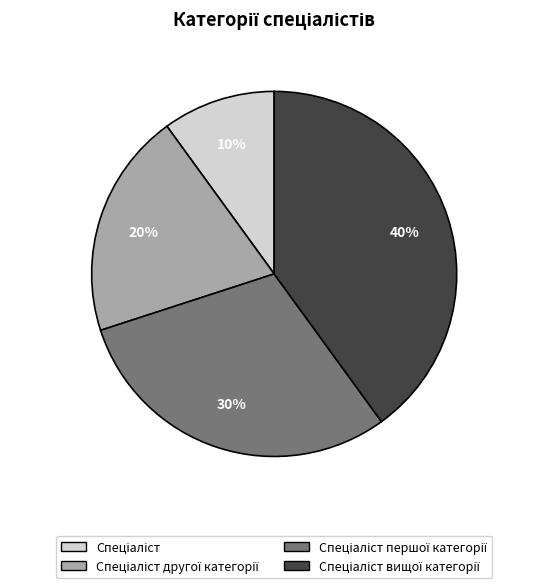

Is there any slice that represents more than half of the pie?

No